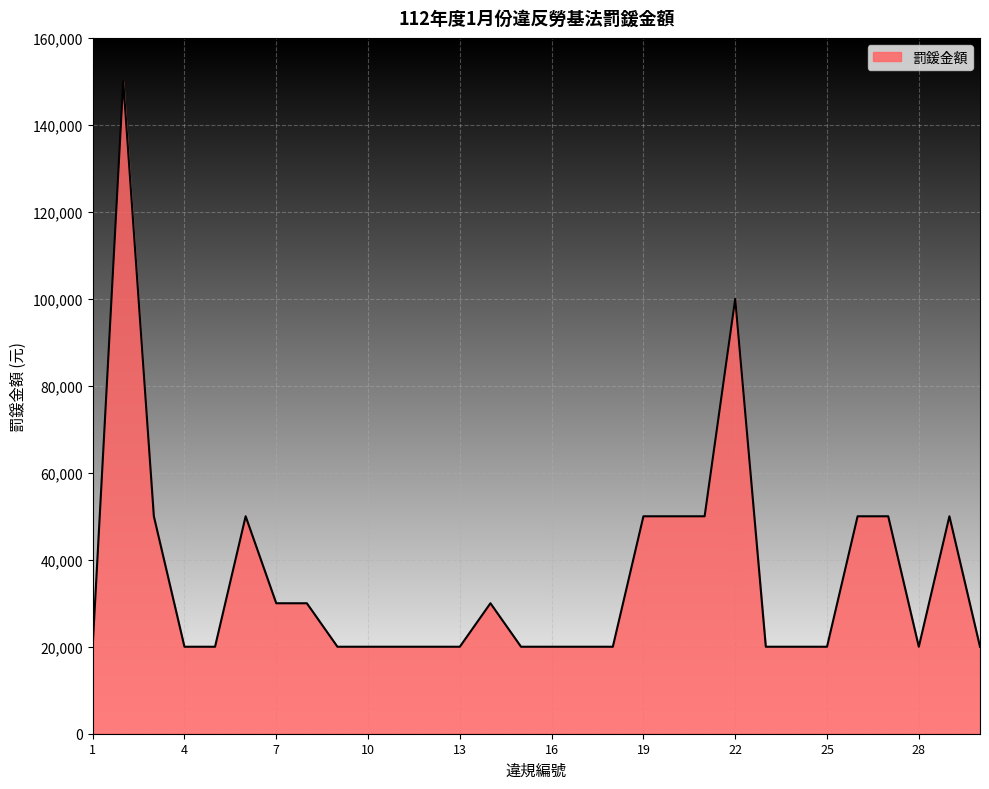

What is the difference between the maximum and minimum values?

130000